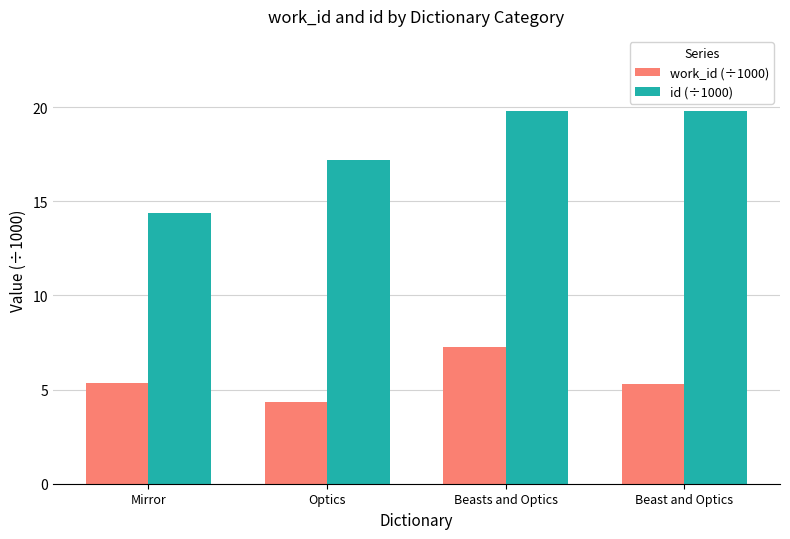

How many series are shown in this chart?

2